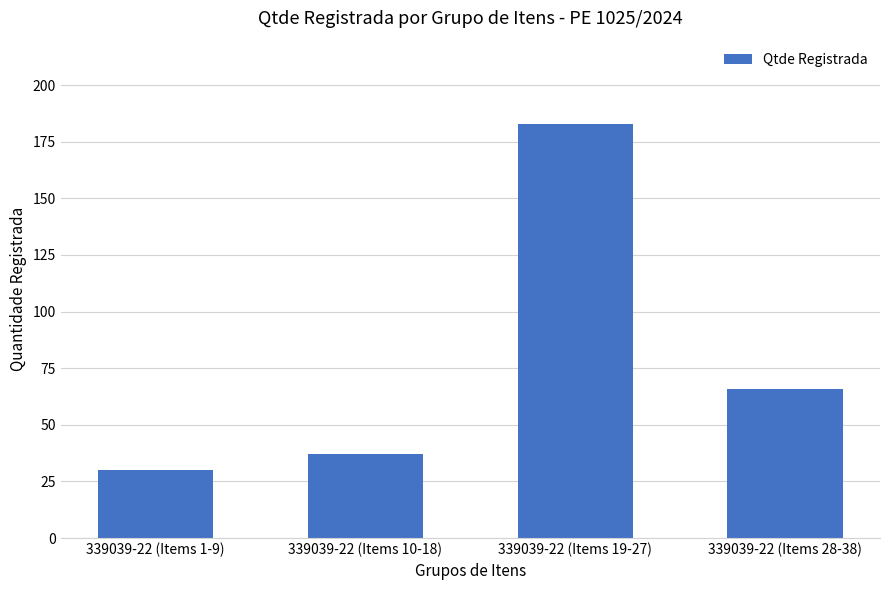

How many bars are there in total?

4